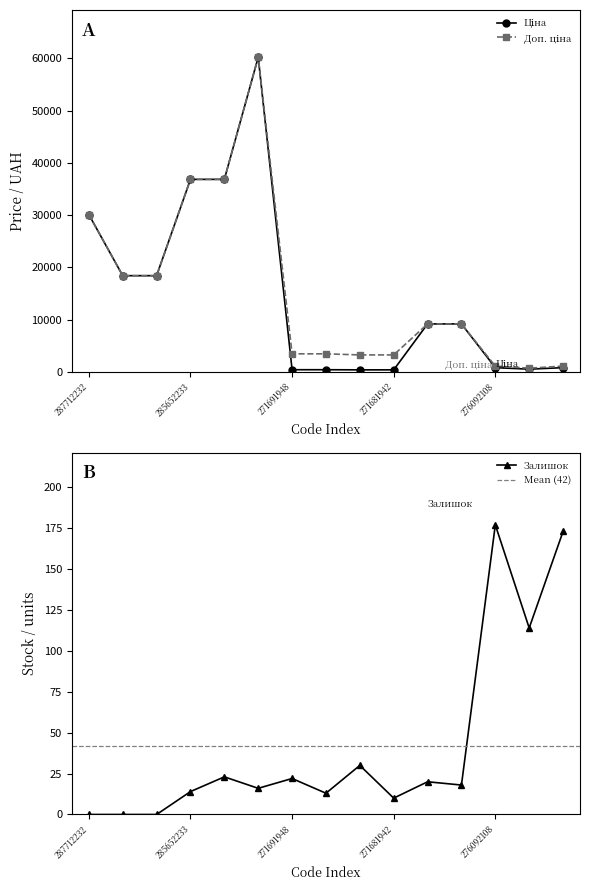

At which label does Залишок first exceed 18?

285652231